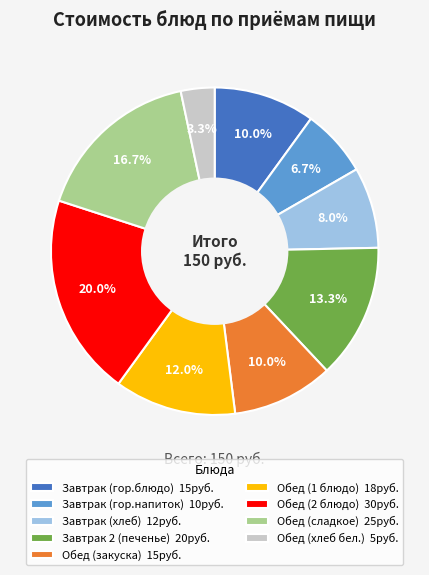

Is there any slice that represents more than half of the pie?

No